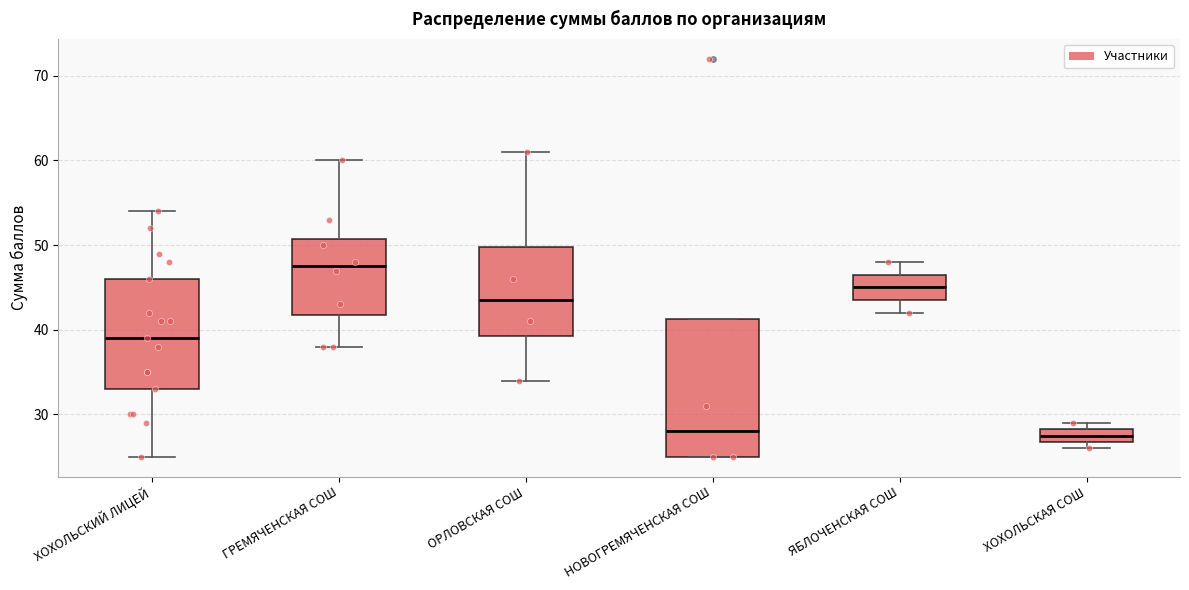

Reading left to right, transcribe this box plot: for each box, give where its median line is, the range the box spans, and where its two whiskers end, as read against the y-axis. The values are not printed on the chart, so give them approximately, as read against the axis.

ХОХОЛЬСКИЙ ЛИЦЕЙ: median 39, box 33 to 46, whiskers 25 to 54
ГРЕМЯЧЕНСКАЯ СОШ: median 48, box 42 to 51, whiskers 38 to 60
ОРЛОВСКАЯ СОШ: median 44, box 39 to 50, whiskers 34 to 61
НОВОГРЕМЯЧЕНСКАЯ СОШ: median 28, box 25 to 41, whiskers 25 to 41
ЯБЛОЧЕНСКАЯ СОШ: median 45, box 44 to 47, whiskers 42 to 48
ХОХОЛЬСКАЯ СОШ: median 28 (inside the box), box 27 to 28, whiskers 26 to 29